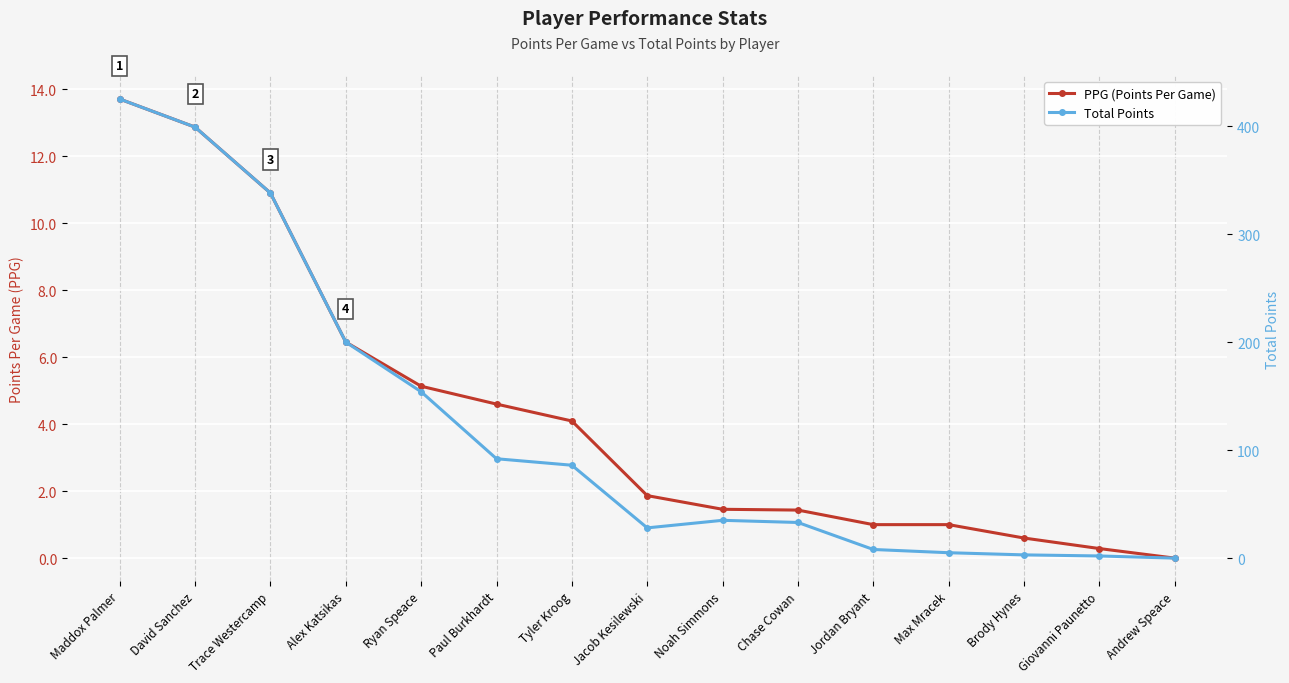

Count the number of categories in the chart.

15